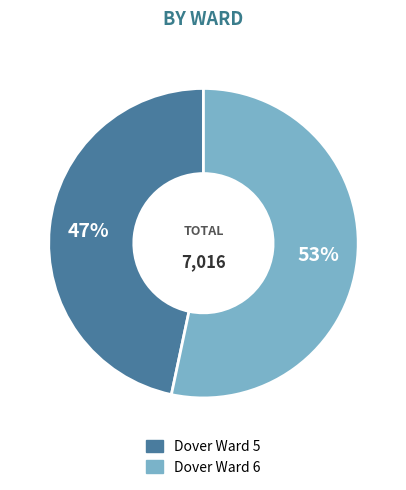

Is the sum of Dover Ward 5 and Dover Ward 6 greater than half?

Yes